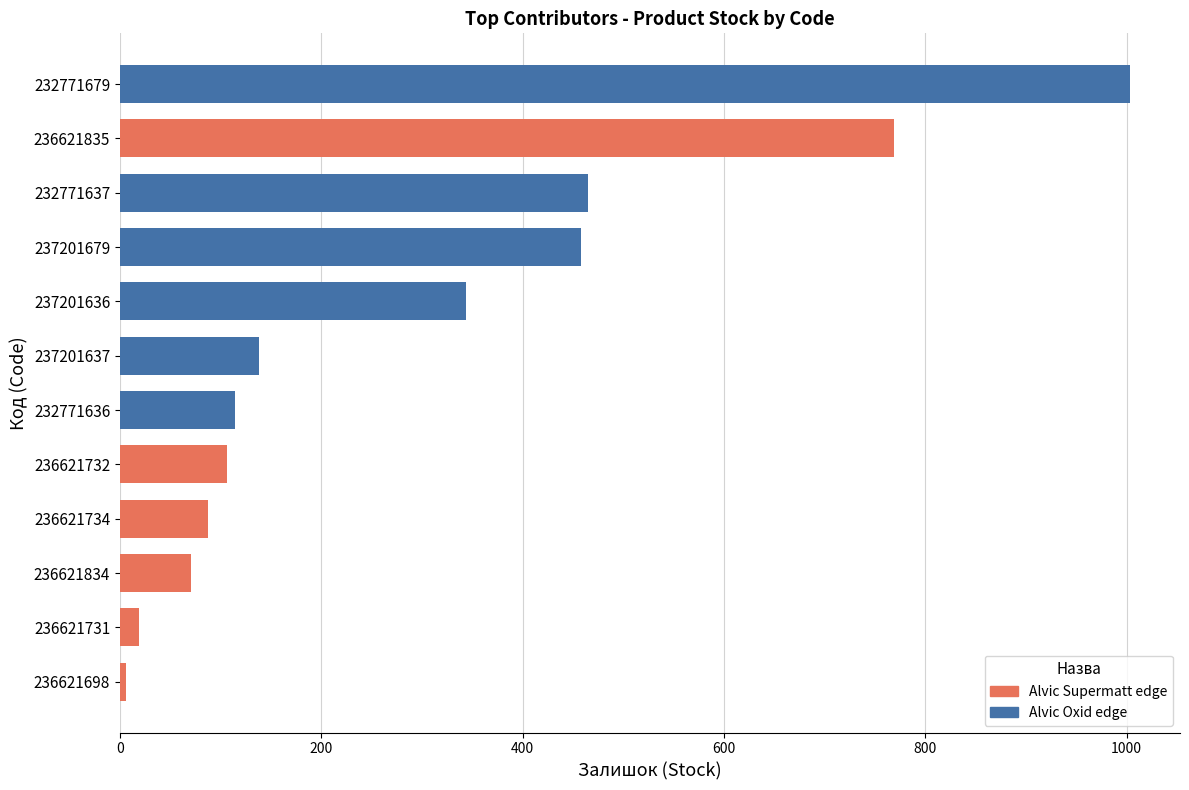

What is the sum of the values at 236621834 and 237201636?

415